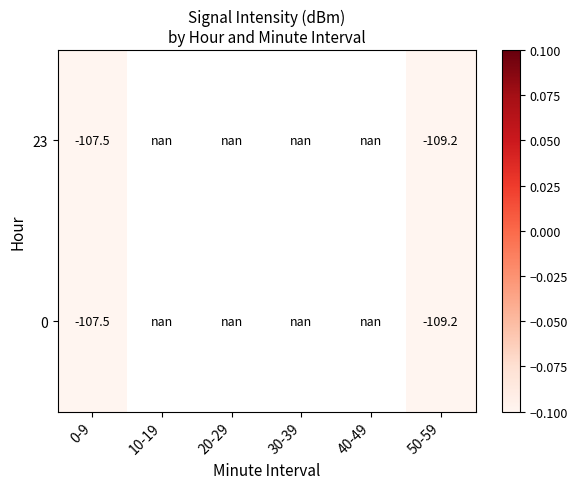

Is it true that 0 equals -58.4 at 0-9?

False